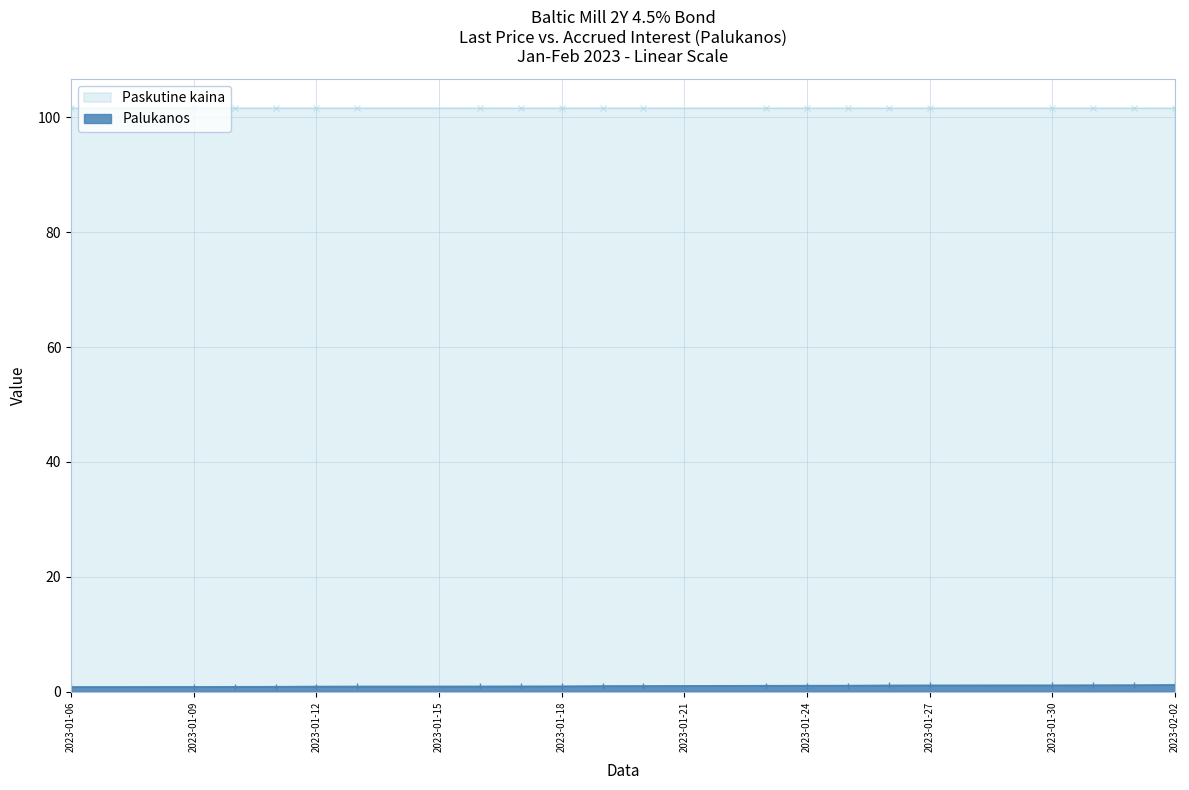

Which has a higher value, 2023-01-20 or 2023-01-24?

2023-01-20